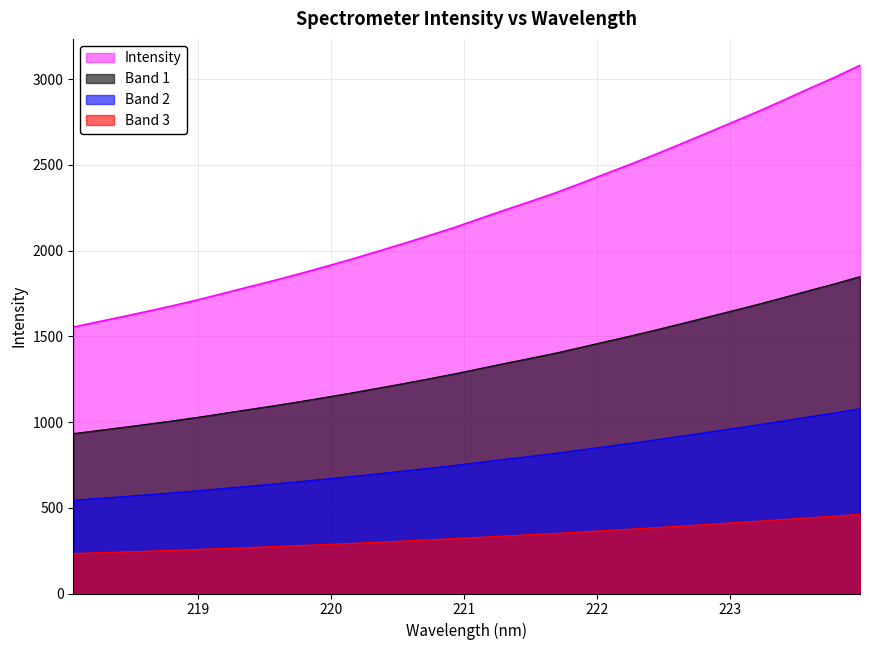

How many values exceed 2185?

16